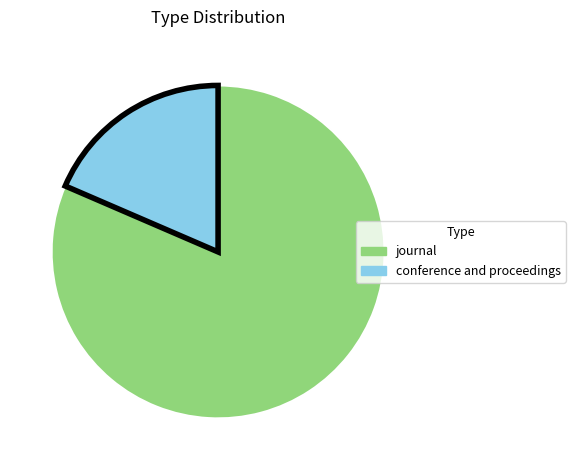

Is there any slice that represents more than half of the pie?

Yes